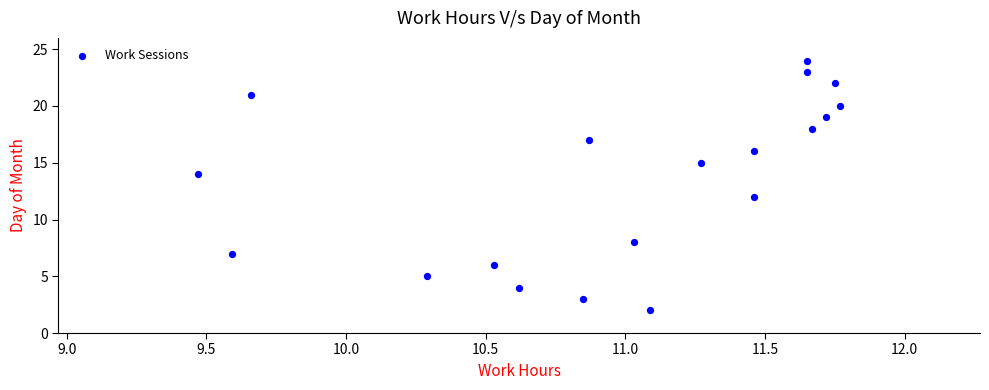

What is the range of Y values (max minus min)?

22